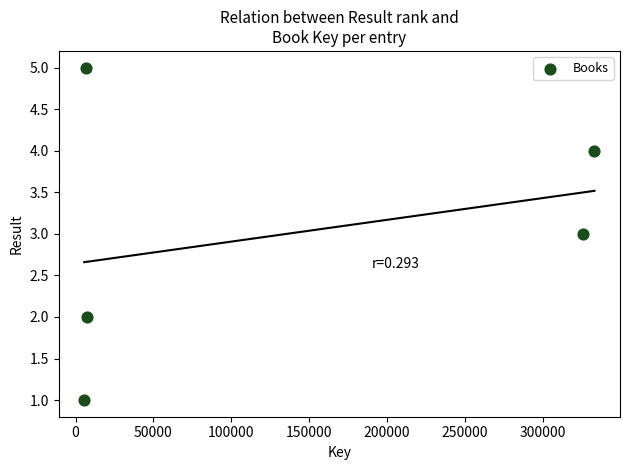

What is the range of Y values (max minus min)?

4